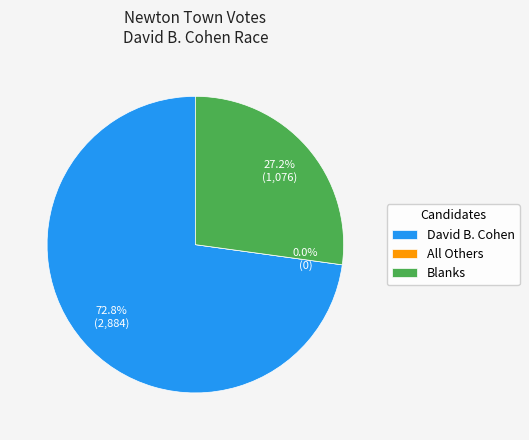

Which has a higher value, All Others or David B. Cohen?

David B. Cohen